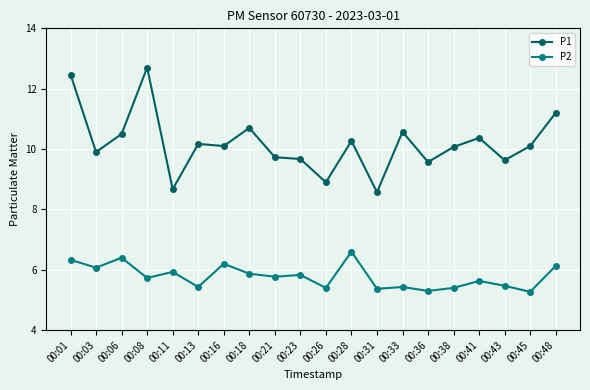

What is the spread (max minus min) of values at 00:33?

5.1